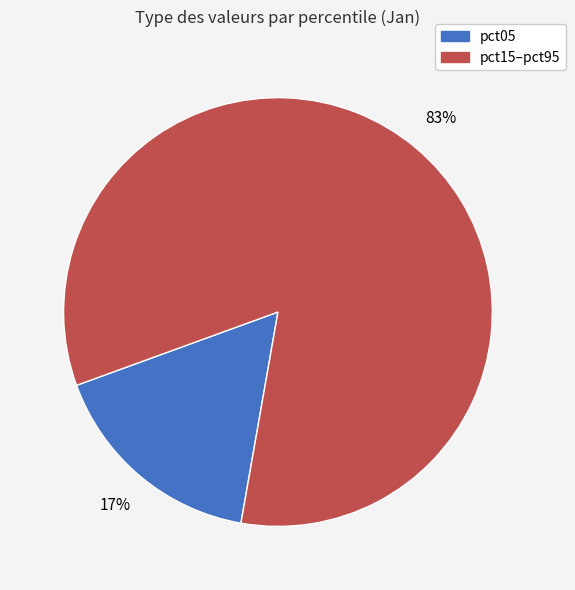

To the nearest percent, what is the average slice percentage?

50%